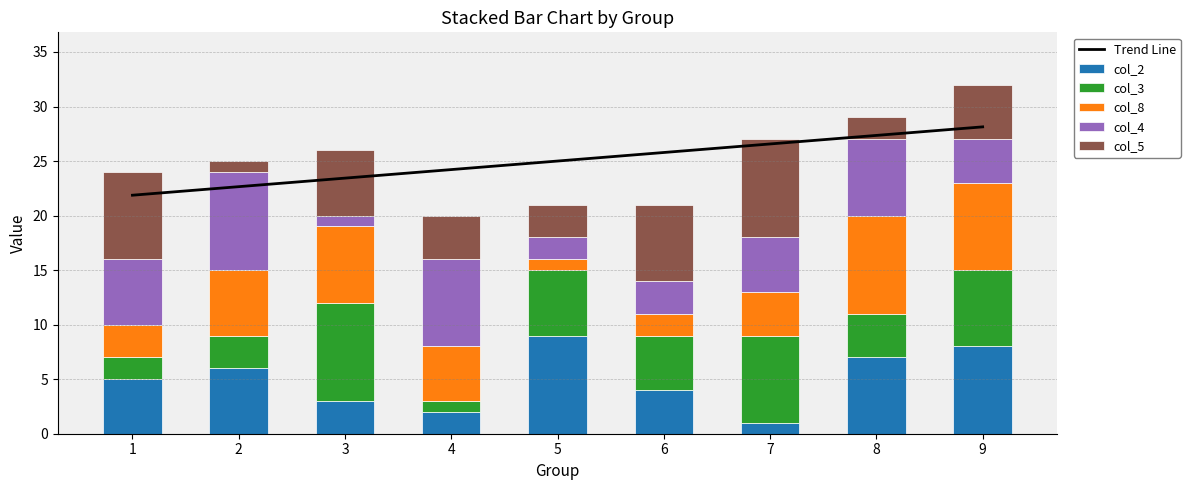

Between 3 and 7, which series saw the biggest shift?

col_4